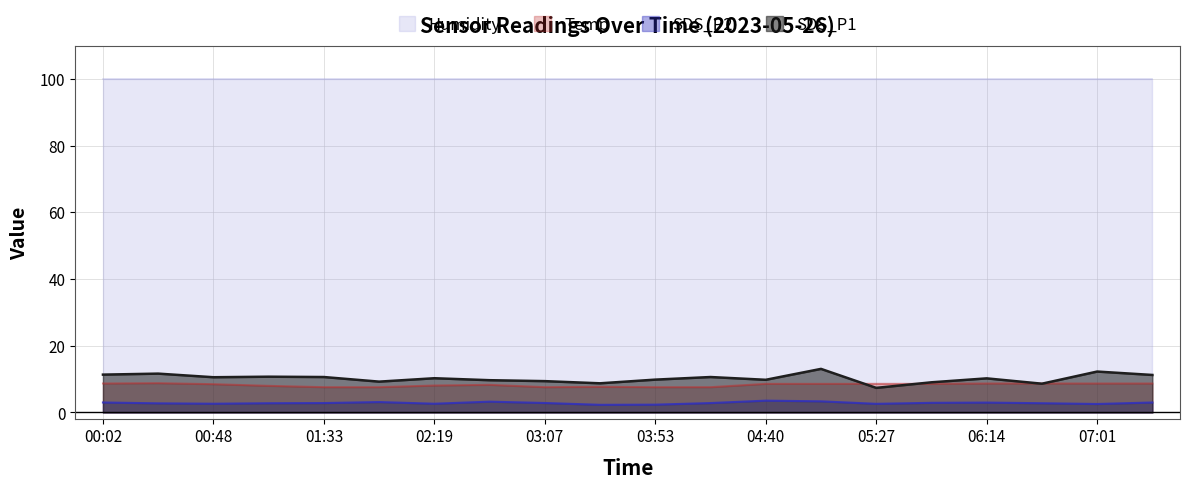

What is the sum of all SDS_P2 values?

57.0